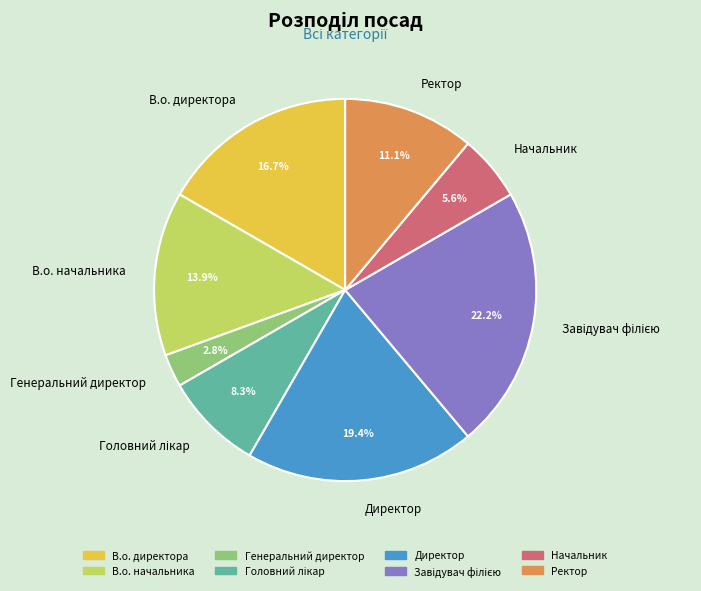

How much of the chart is everything except В.о. начальника?

86.1%